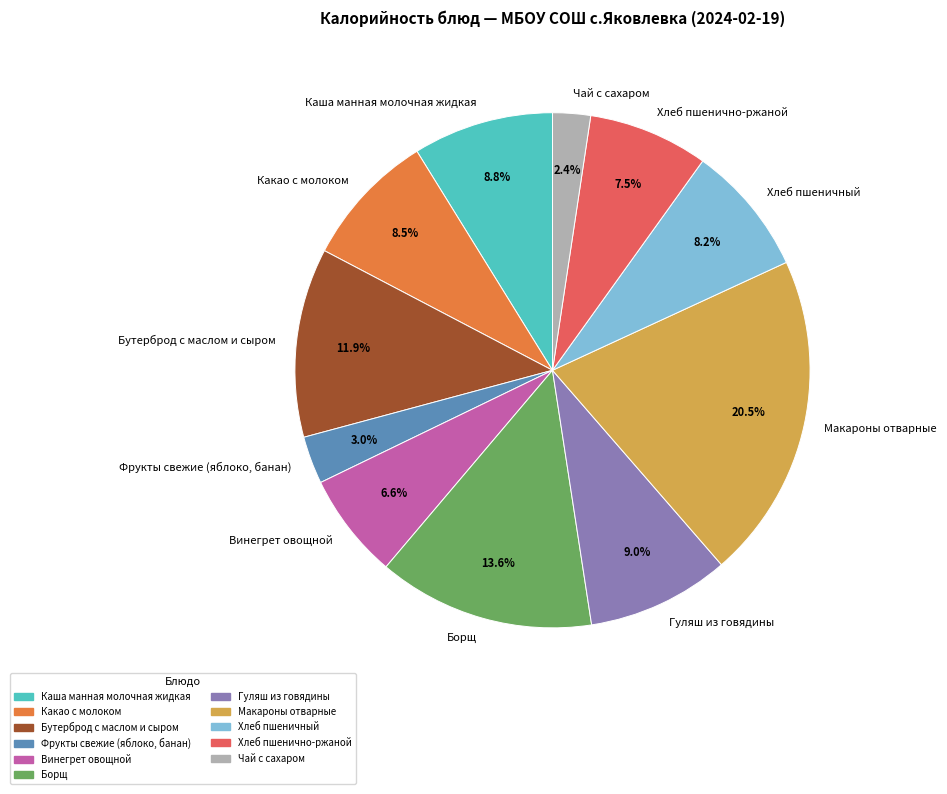

How many slices are in this pie chart?

11